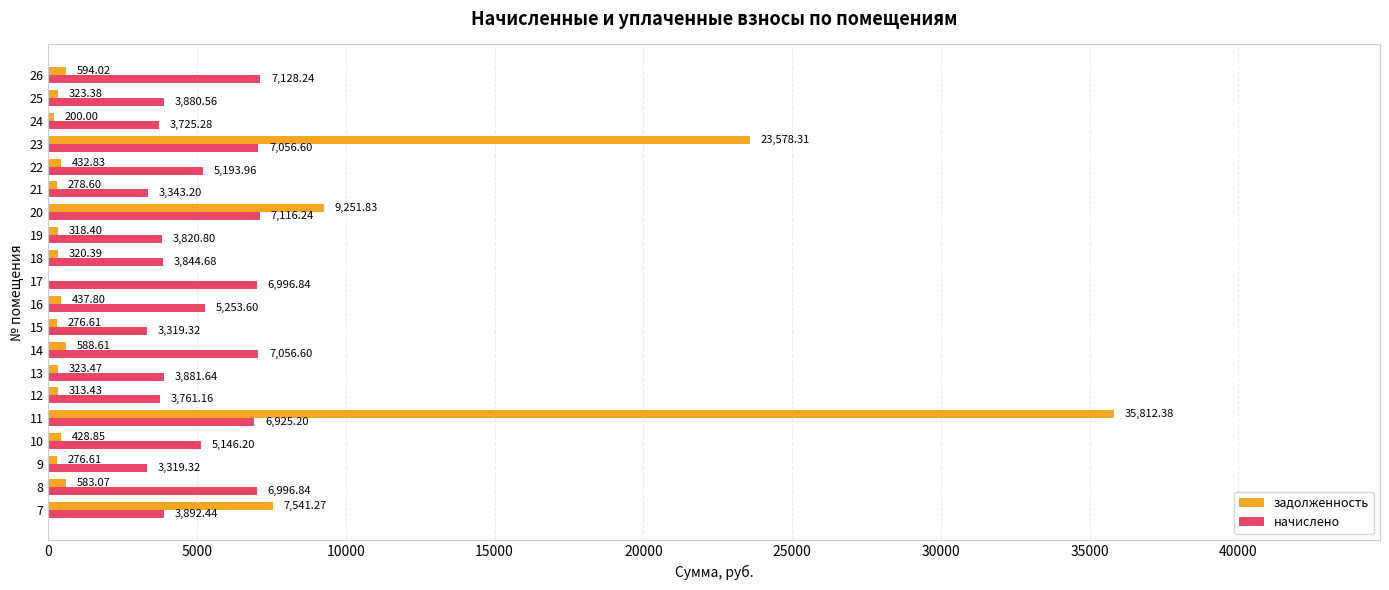

What is the sum of all начислено values?

101658.7